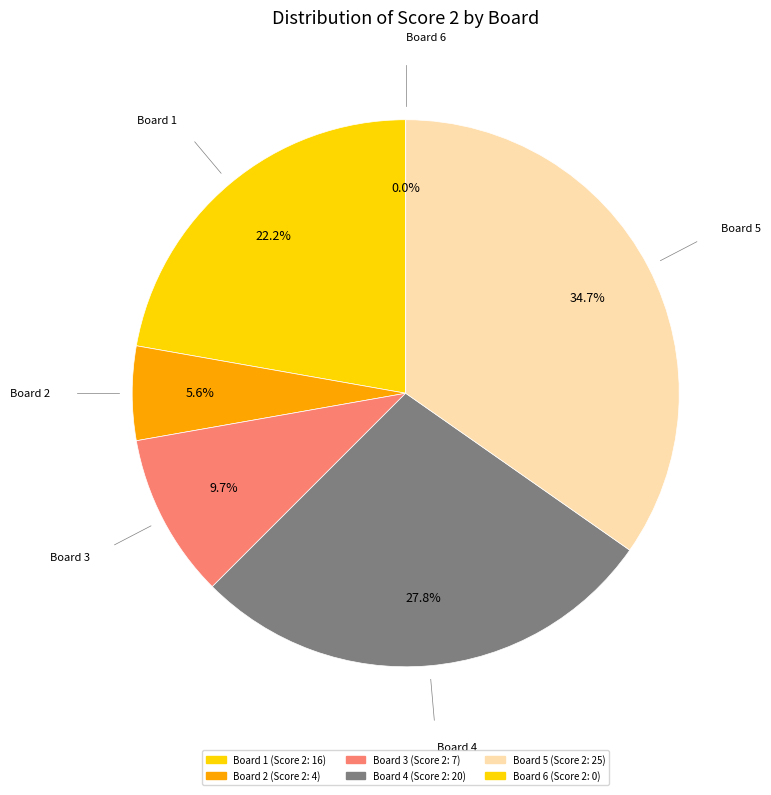

To the nearest percent, what is the average slice percentage?

17%